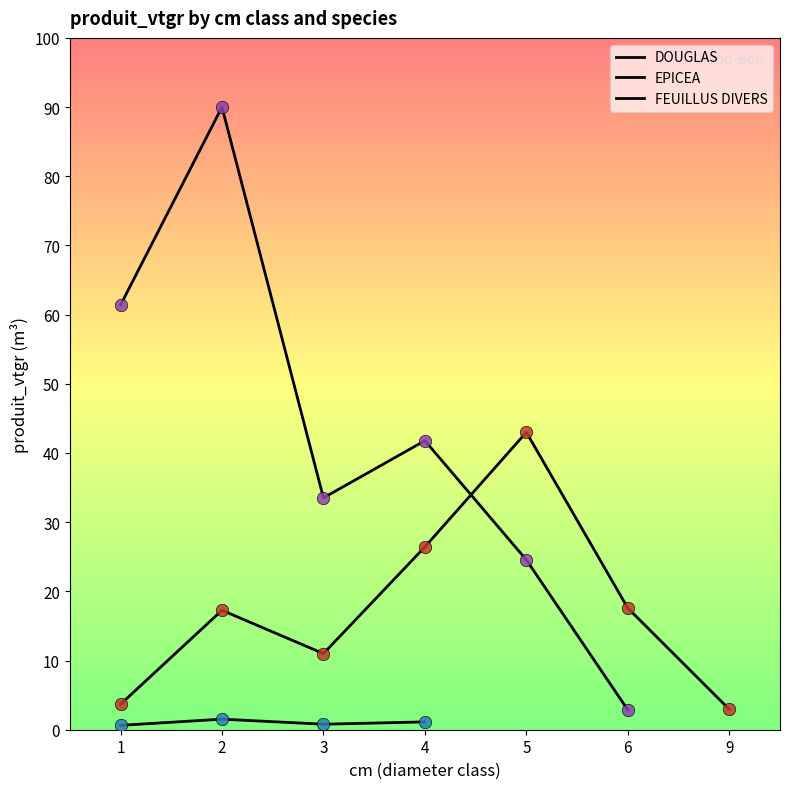

At how many categories does at least one series exceed 75?

1